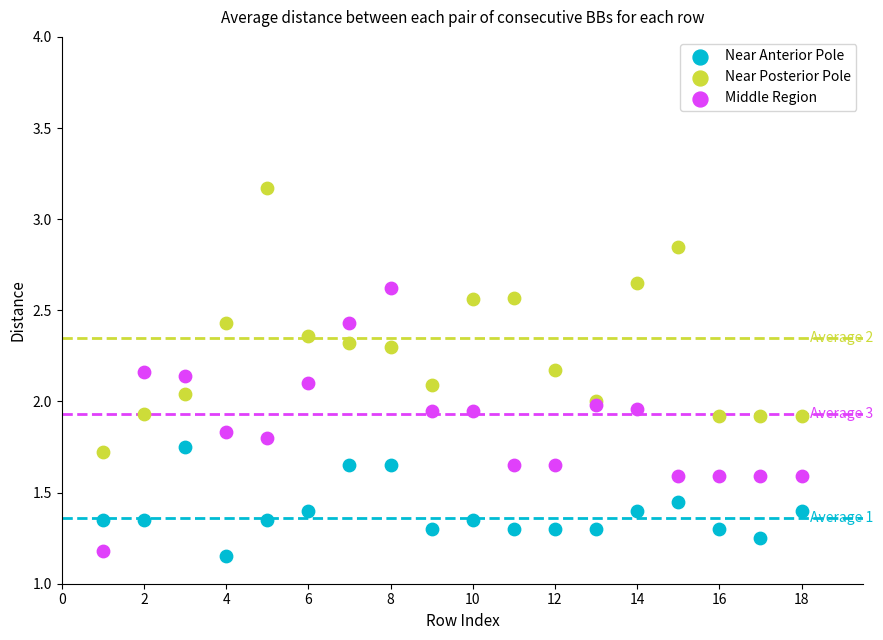

Which series reaches the maximum Y coordinate?

Near Posterior Pole